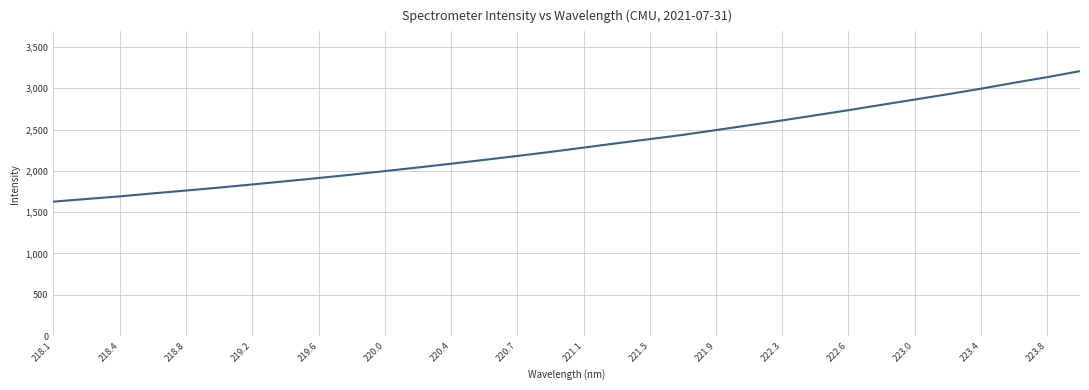

What is the smallest value displayed?

1627.1